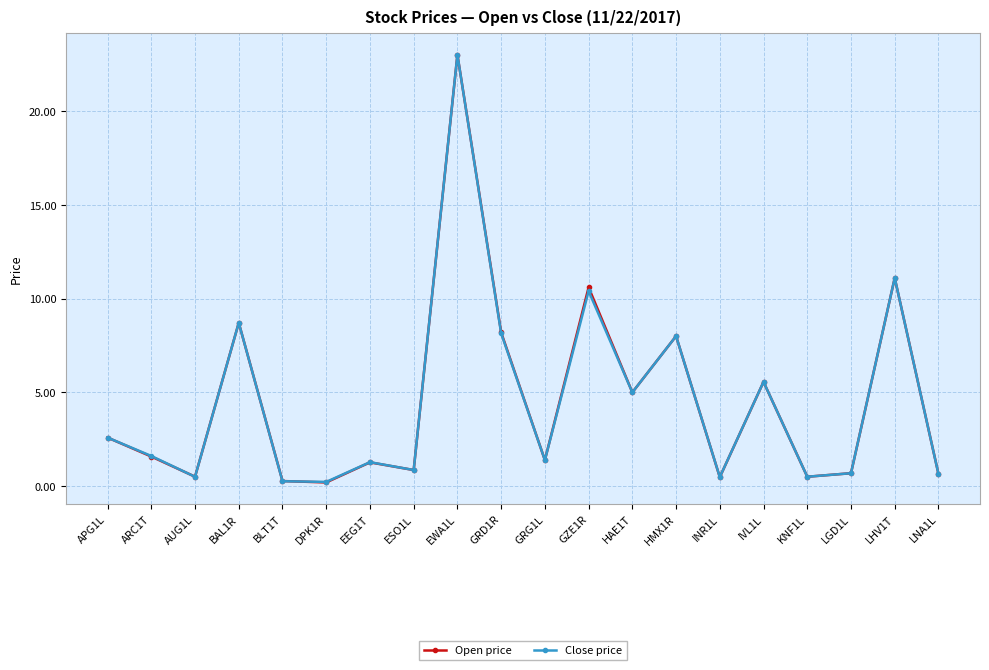

How many interior local peaks does the Close price series have?

7